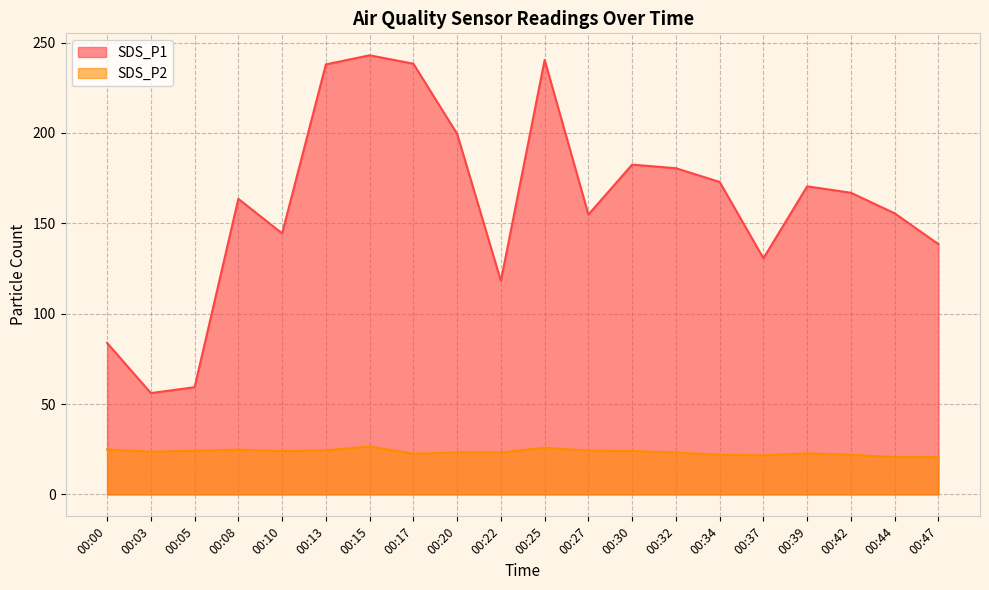

What is the sum of all SDS_P2 values?

467.8